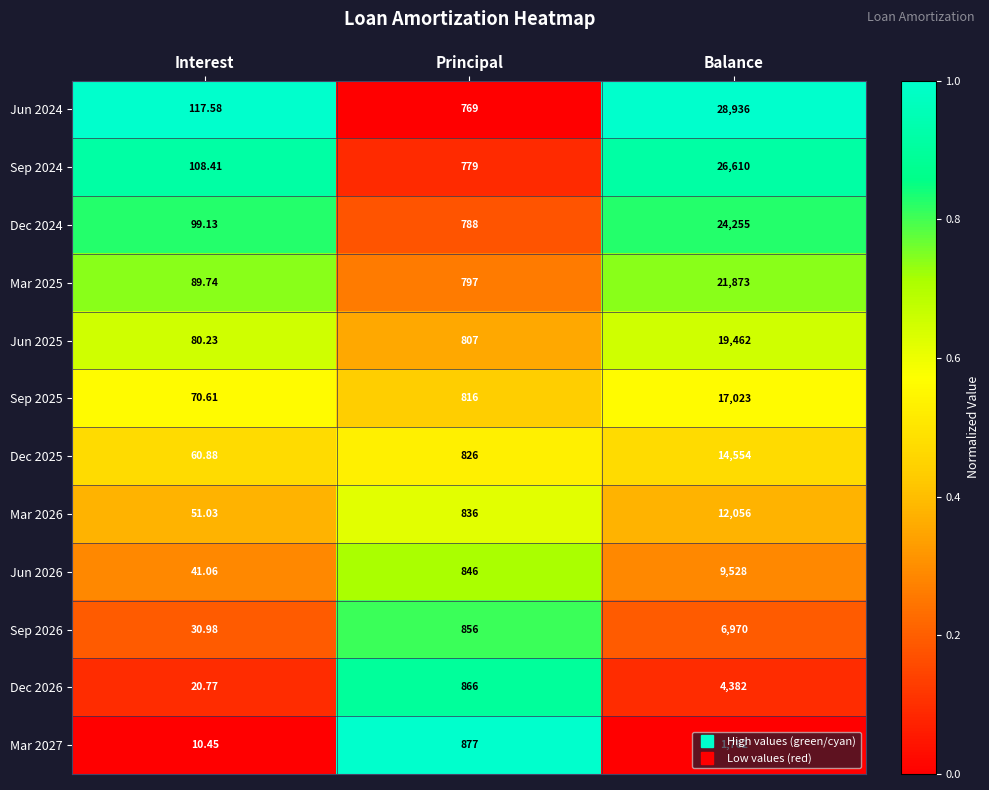

Which series has the widest spread of values?

Jun 2024